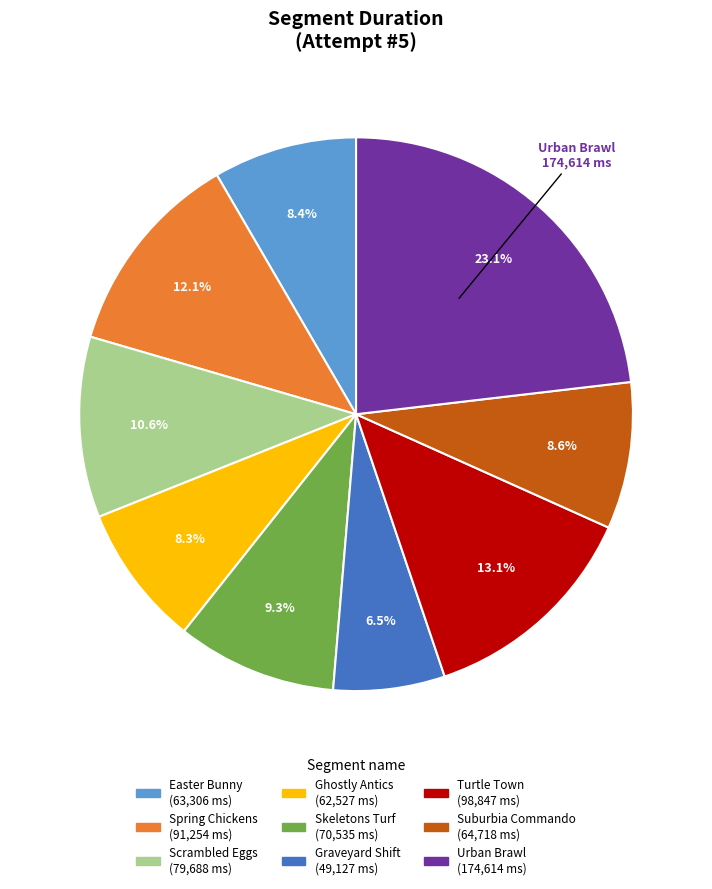

Which has a higher value, Spring Chickens or Suburbia Commando?

Spring Chickens